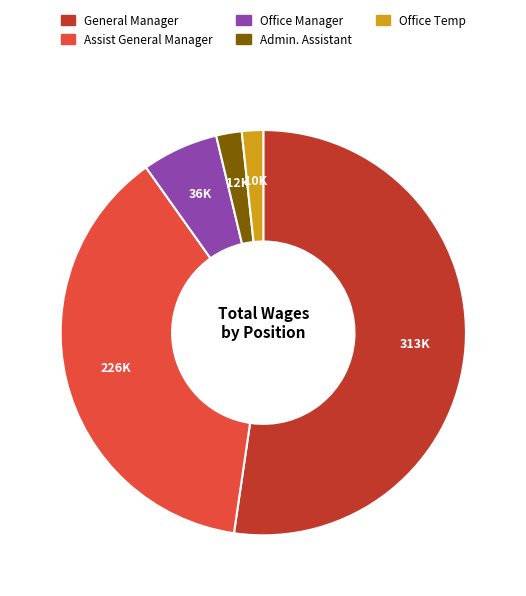

How many slices are in this pie chart?

5